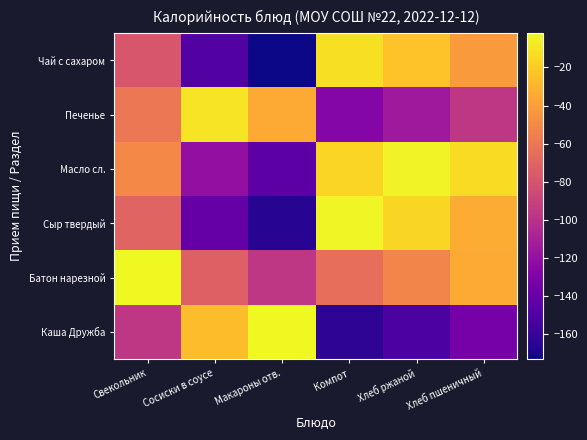

Rank the series by their maximum value, from lowest to highest.

Чай с сахаром, Печенье, Масло сл., Сыр твердый, Батон нарезной, Каша Дружба